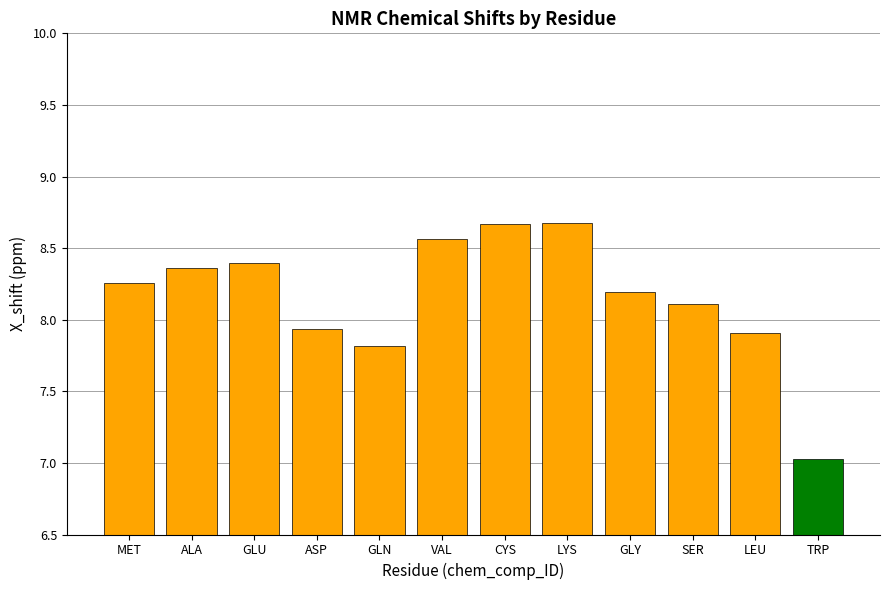

Is it true that the value at GLU is 8.4?

True